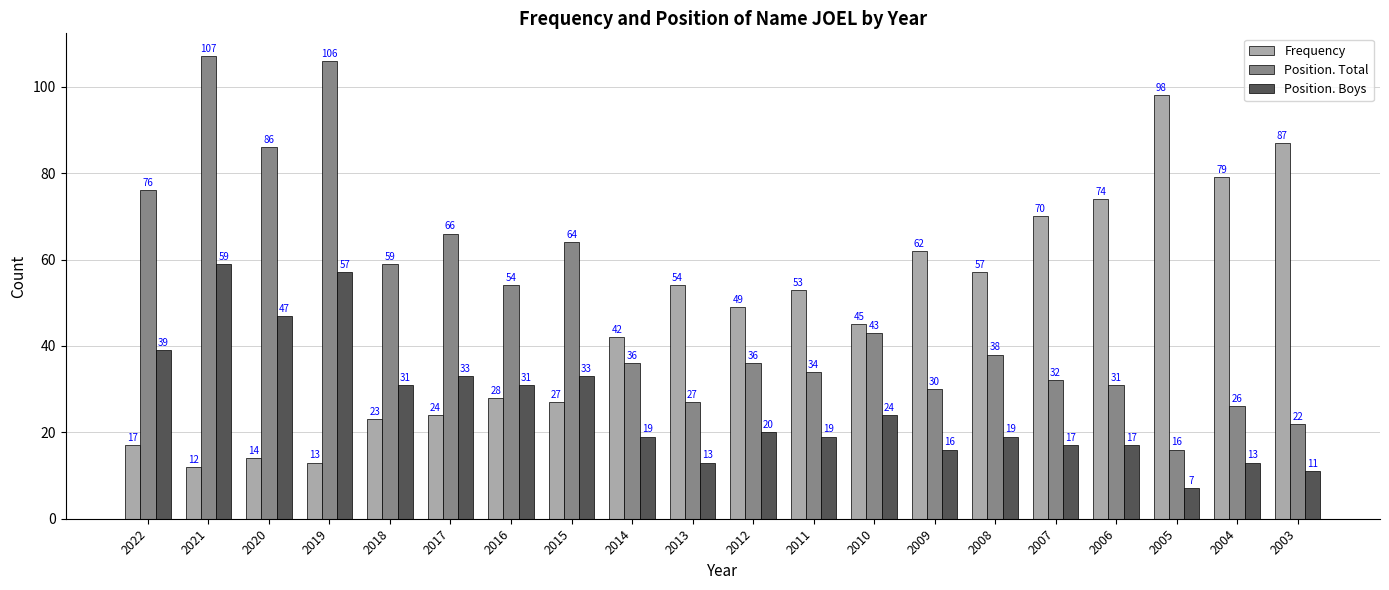

Reading left to right, what are all the values shown in this chart?

Frequency: 2022=17	2021=12	2020=14	2019=13	2018=23	2017=24	2016=28	2015=27	2014=42	2013=54	2012=49	2011=53	2010=45	2009=62	2008=57	2007=70	2006=74	2005=98	2004=79	2003=87
Position. Total: 2022=76	2021=107	2020=86	2019=106	2018=59	2017=66	2016=54	2015=64	2014=36	2013=27	2012=36	2011=34	2010=43	2009=30	2008=38	2007=32	2006=31	2005=16	2004=26	2003=22
Position. Boys: 2022=39	2021=59	2020=47	2019=57	2018=31	2017=33	2016=31	2015=33	2014=19	2013=13	2012=20	2011=19	2010=24	2009=16	2008=19	2007=17	2006=17	2005=7	2004=13	2003=11